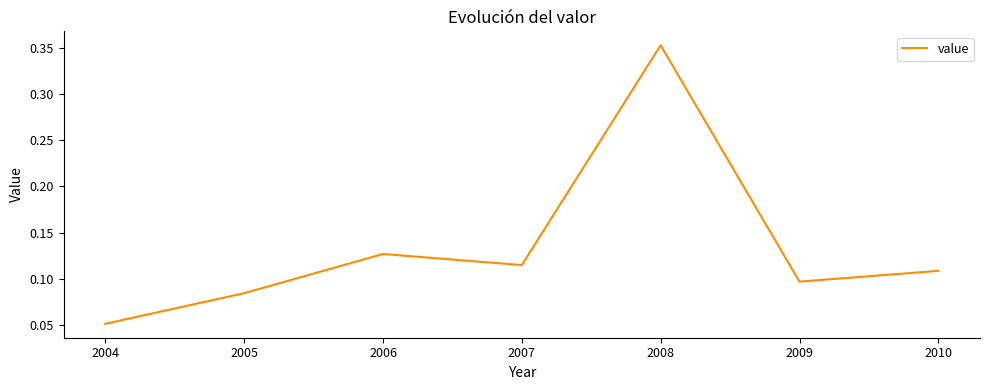

The chart shows a value of 0.1 at 2005. True or false?

True